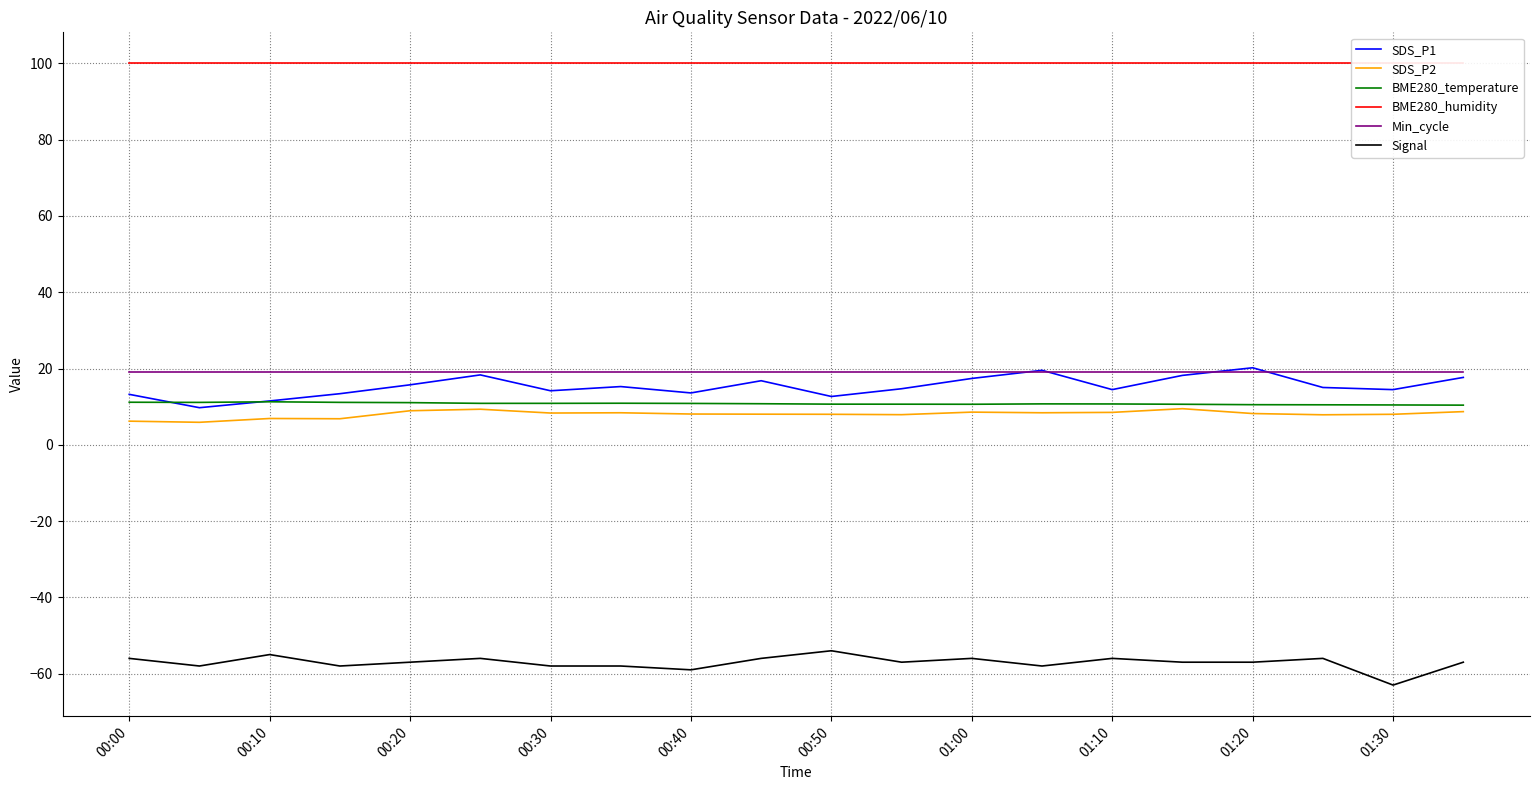

Rank the series by their maximum value, from lowest to highest.

Signal, SDS_P2, BME280_temperature, Min_cycle, SDS_P1, BME280_humidity